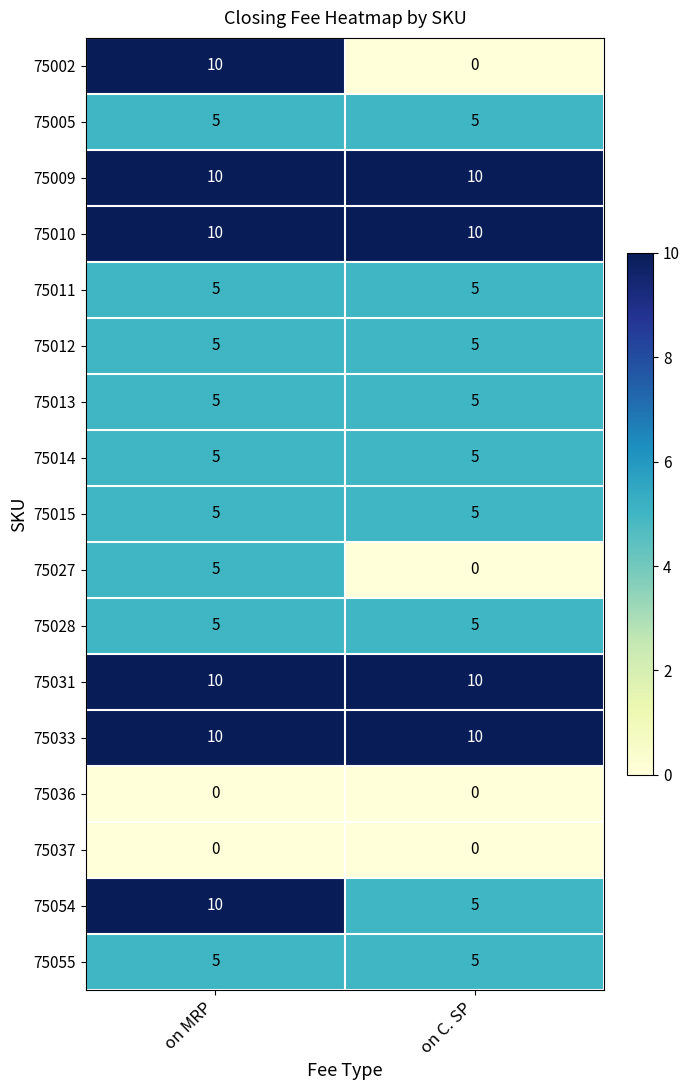

At how many categories does at least one series exceed 2?

2